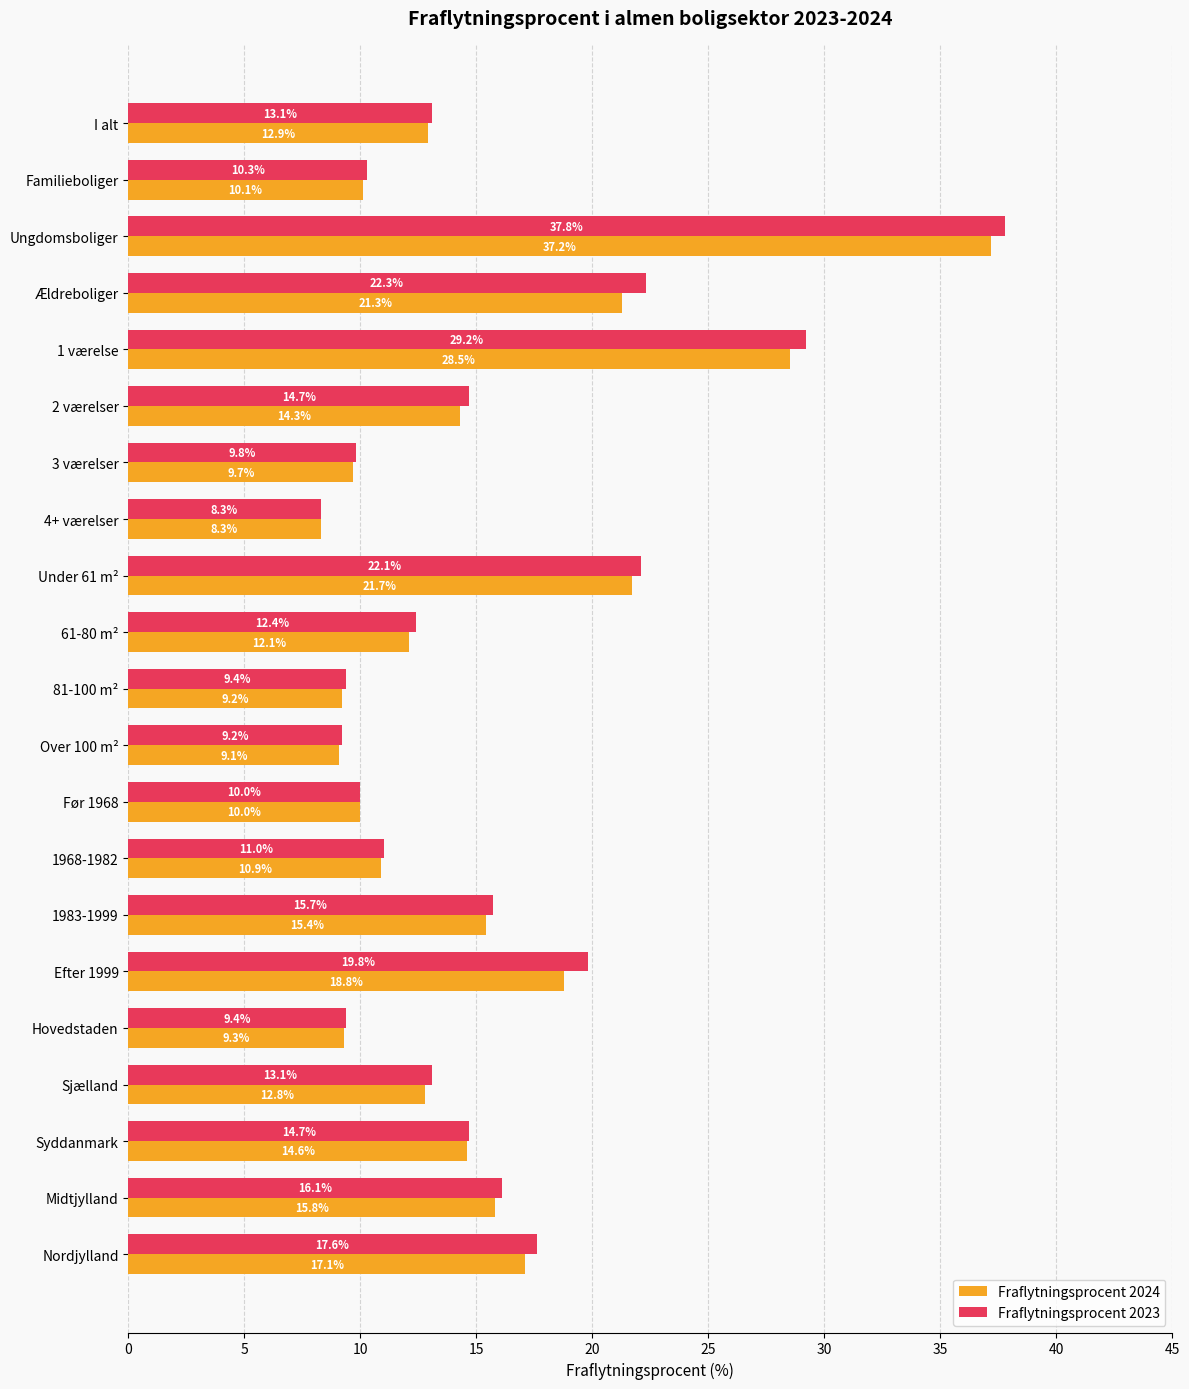

At which label is Fraflytningsprocent 2023 closest to 23?

Ældreboliger